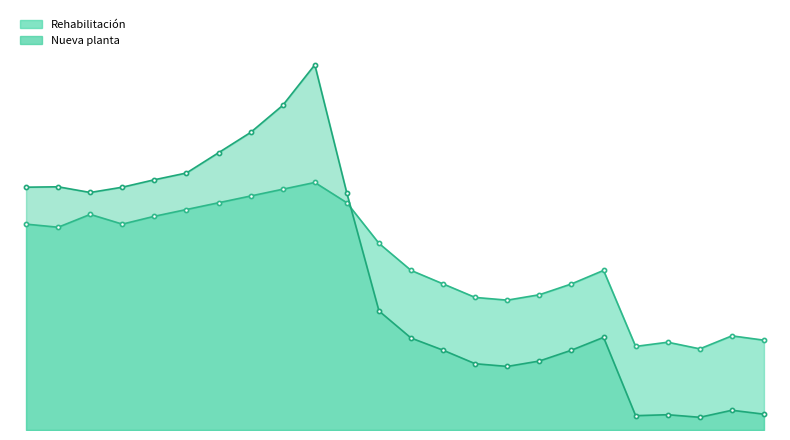

Where is Nueva planta nearest to the value 1397?

2008